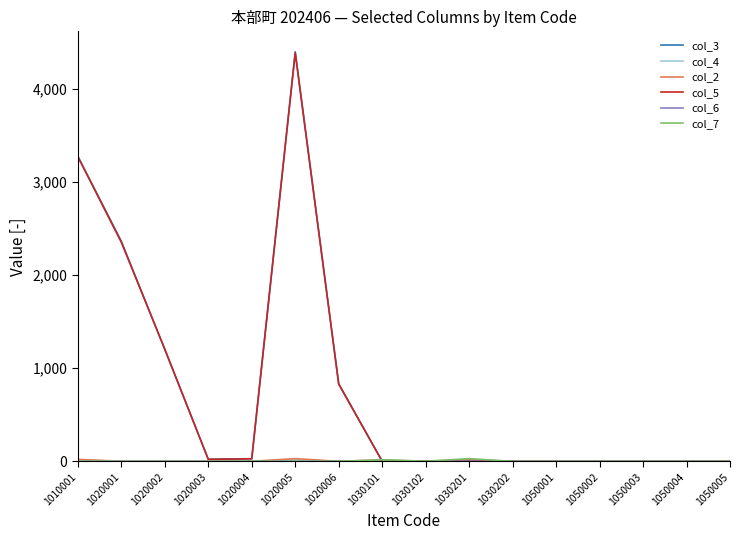

At which category is the sum across all series the highest?

1020005